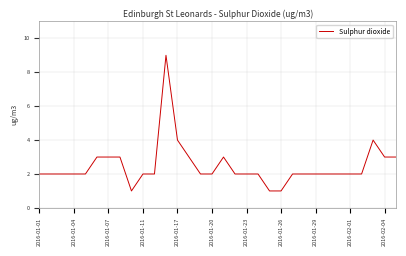

What is the maximum value shown in the chart?

9